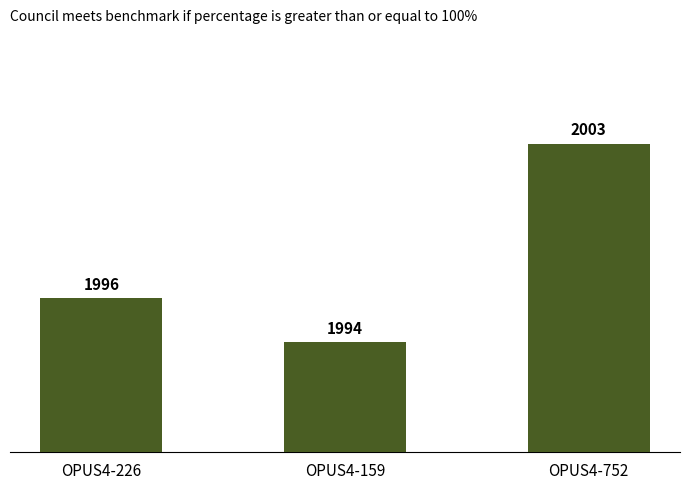

What is the sum of the values at OPUS4-752 and OPUS4-159?

3997